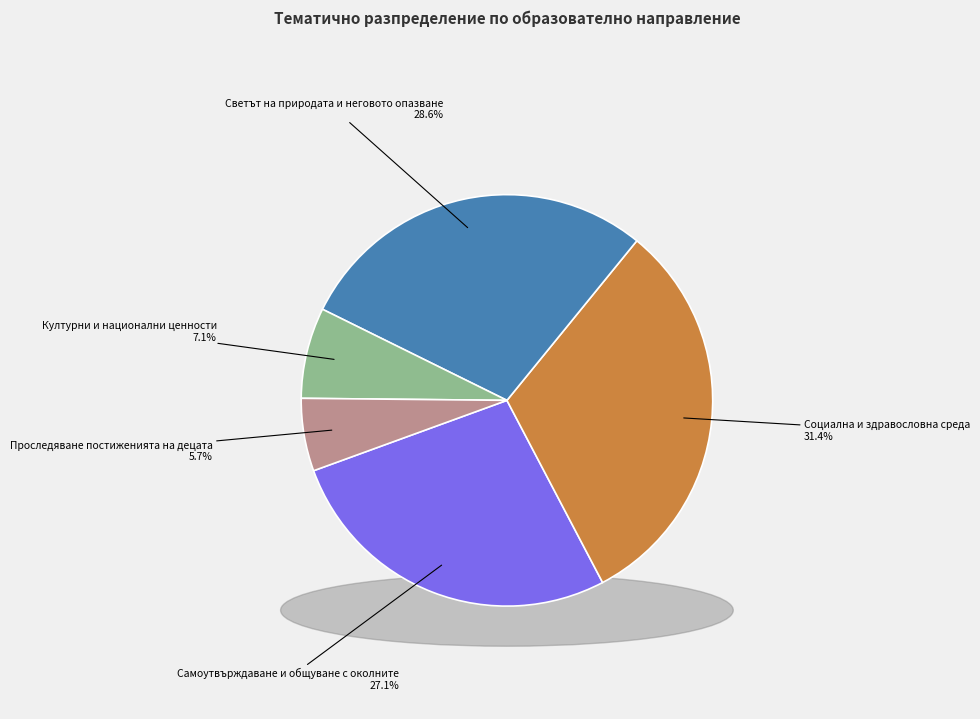

Which category has the smallest portion of the pie?

Проследяване постиженията на децата